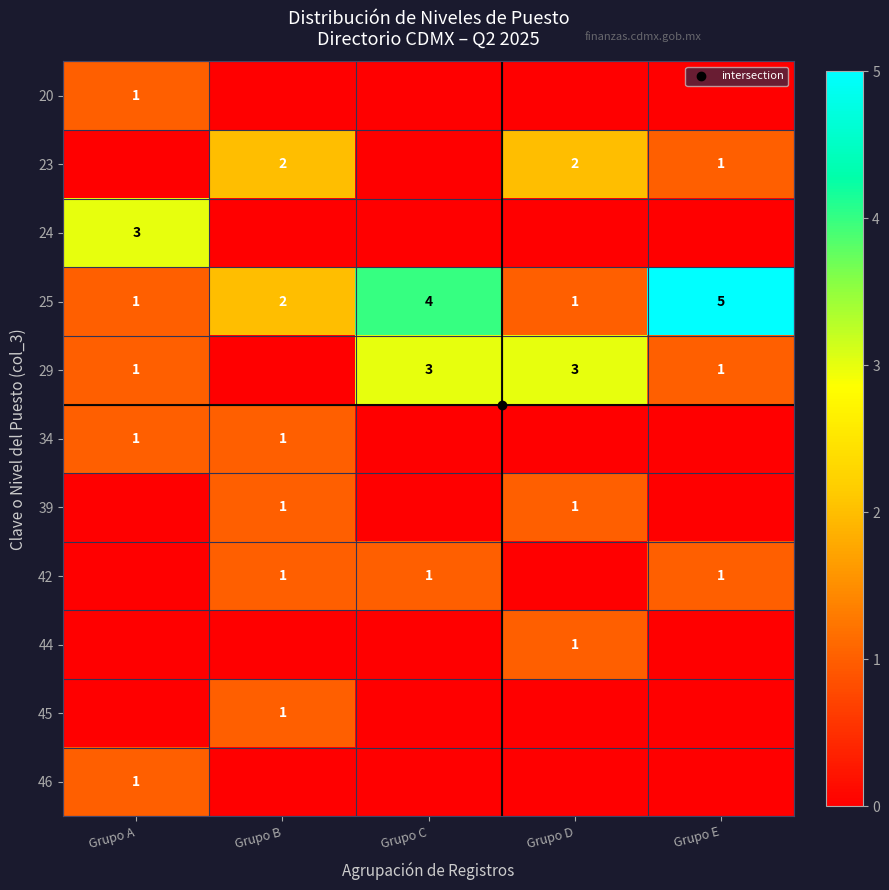

True or false: 20 has a value of 0 at Grupo E.

True